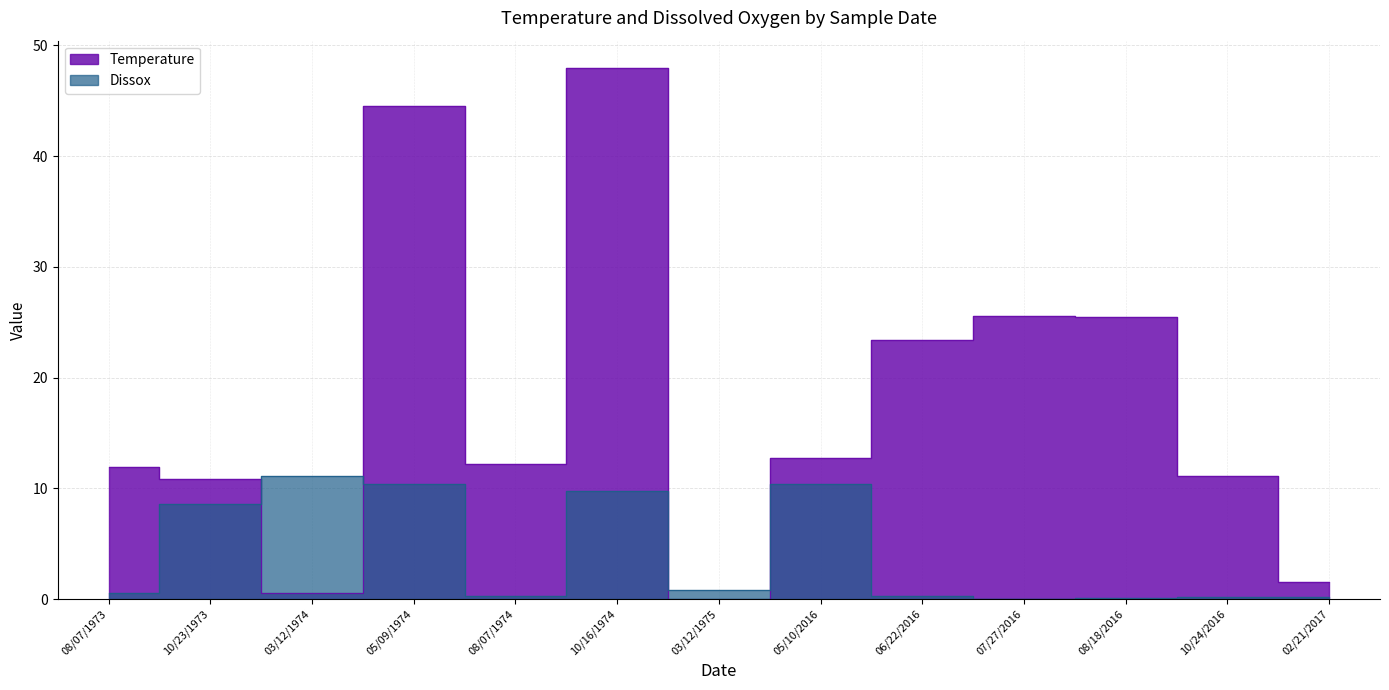

Reading left to right, list all the values displayed in this chart.

Temperature: 08/07/1973=11.9	10/23/1973=10.8	03/12/1974=0.6	05/09/1974=44.5	08/07/1974=12.2	10/16/1974=48.0	03/12/1975=-0.6	05/10/2016=12.7	06/22/2016=23.4	07/27/2016=25.6	08/18/2016=25.5	10/24/2016=11.1	02/21/2017=1.5
Dissox: 08/07/1973=0.5	10/23/1973=8.6	03/12/1974=11.1	05/09/1974=10.4	08/07/1974=0.3	10/16/1974=9.8	03/12/1975=0.8	05/10/2016=10.4	06/22/2016=0.3	07/27/2016=0.0	08/18/2016=0.1	10/24/2016=0.2	02/21/2017=0.2